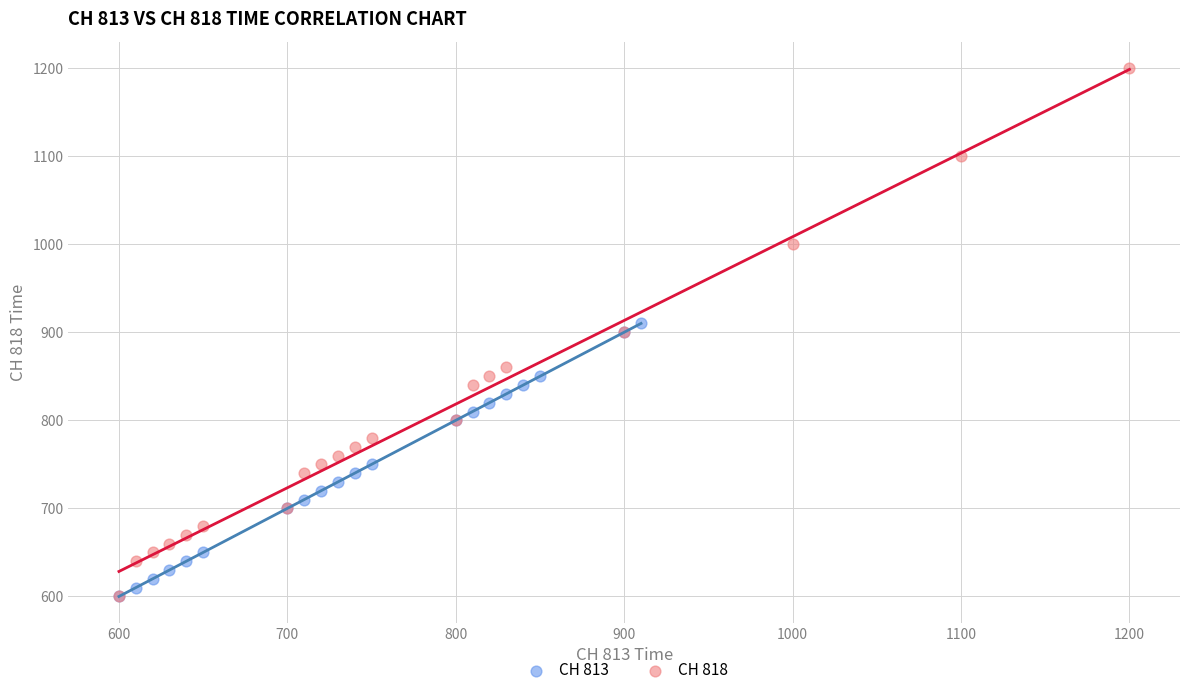

What are all the series names shown in the legend?

CH 813, CH 818